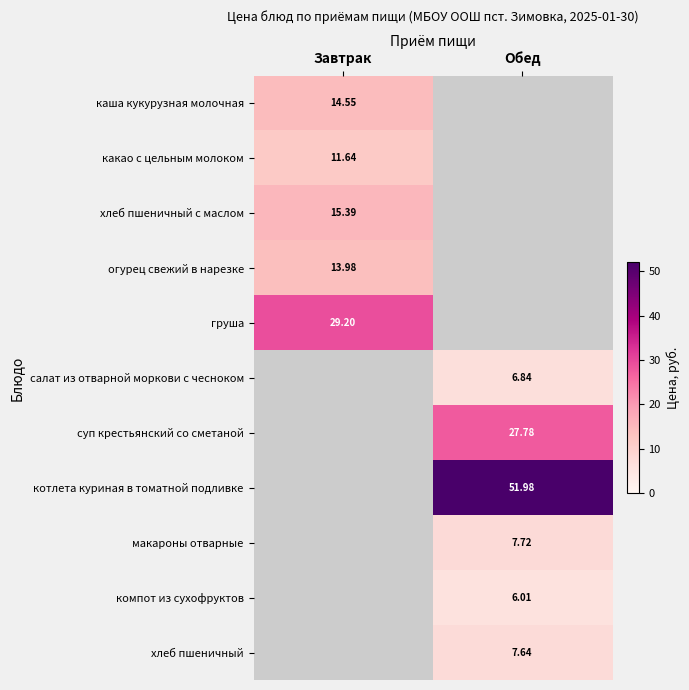

At which label does котлета куриная в томатной подливке first exceed 51?

Обед